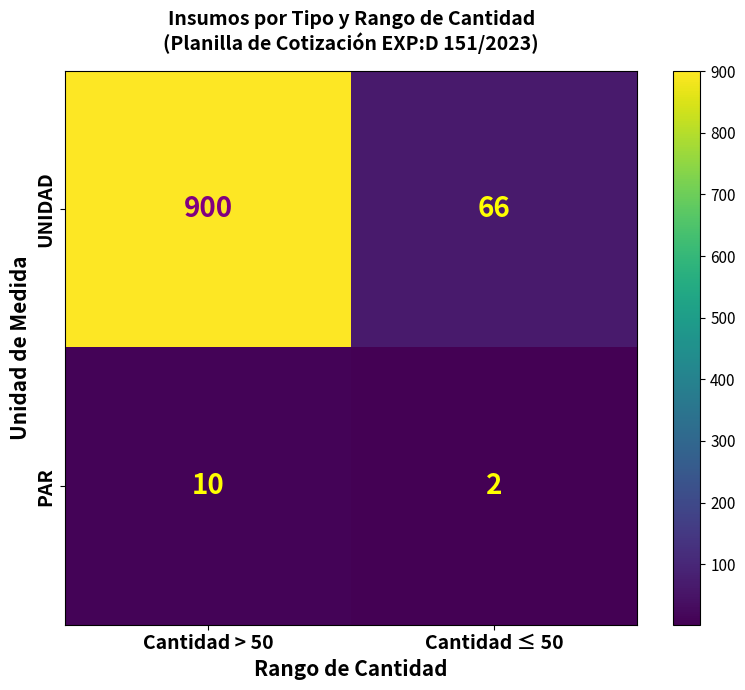

What is the average value of the UNIDAD series?

483